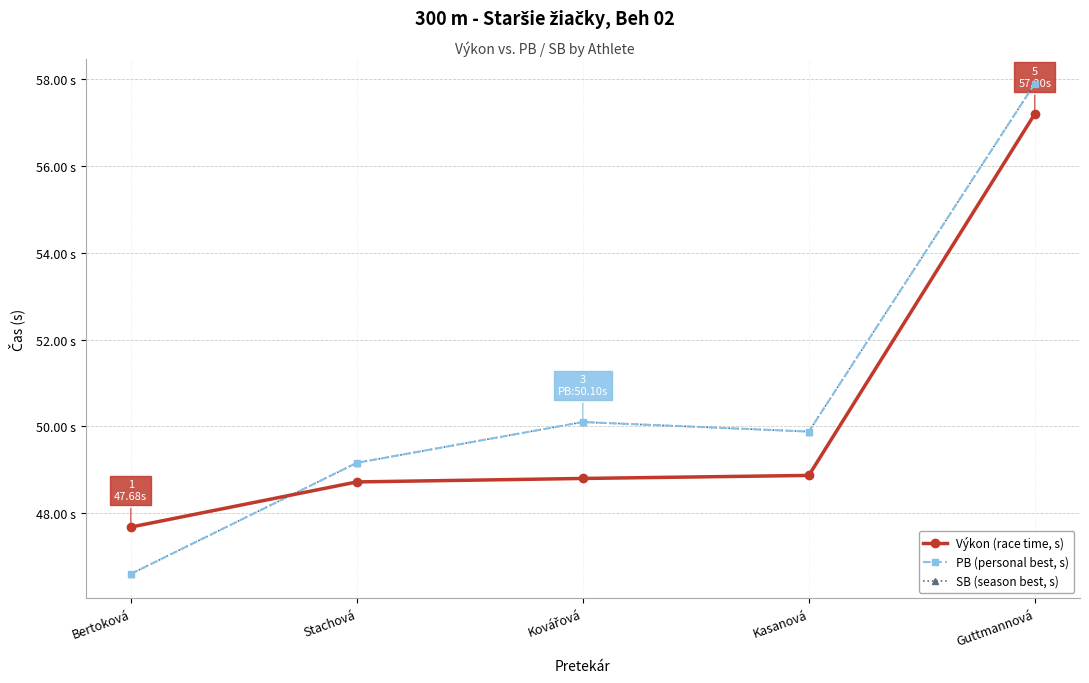

Between Kasanová and Guttmannová, which series saw the biggest shift?

Výkon (race time, s)